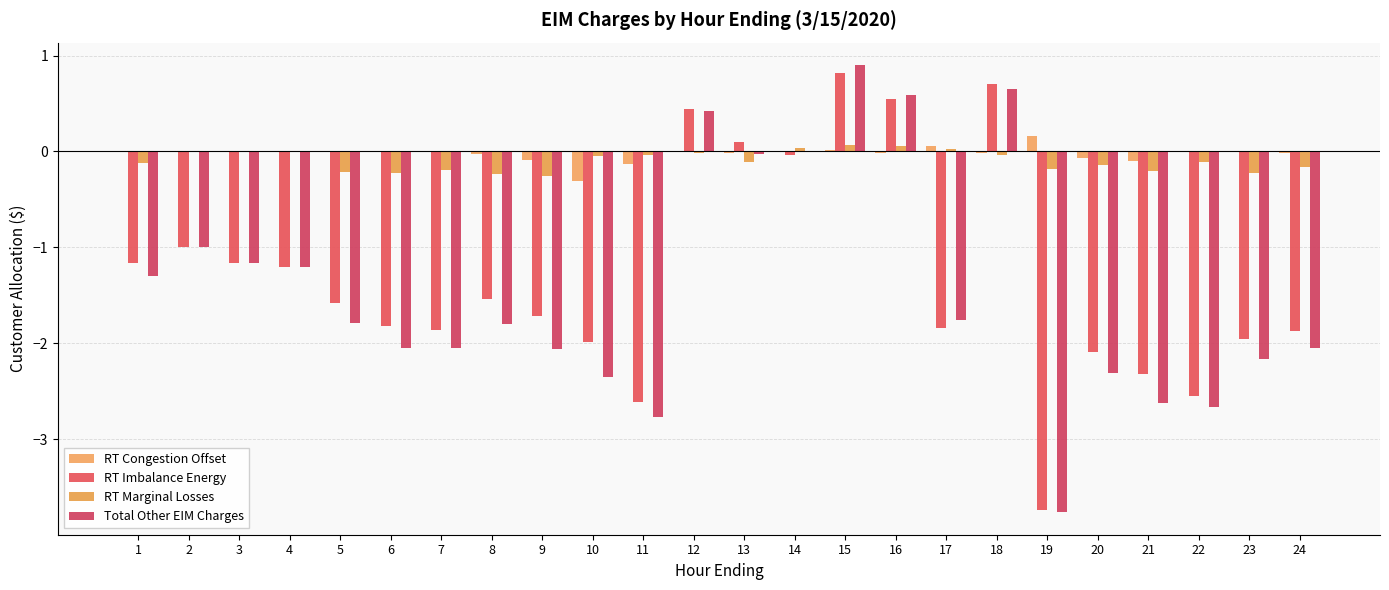

Which series changed the most between 4 and 24?

Total Other EIM Charges